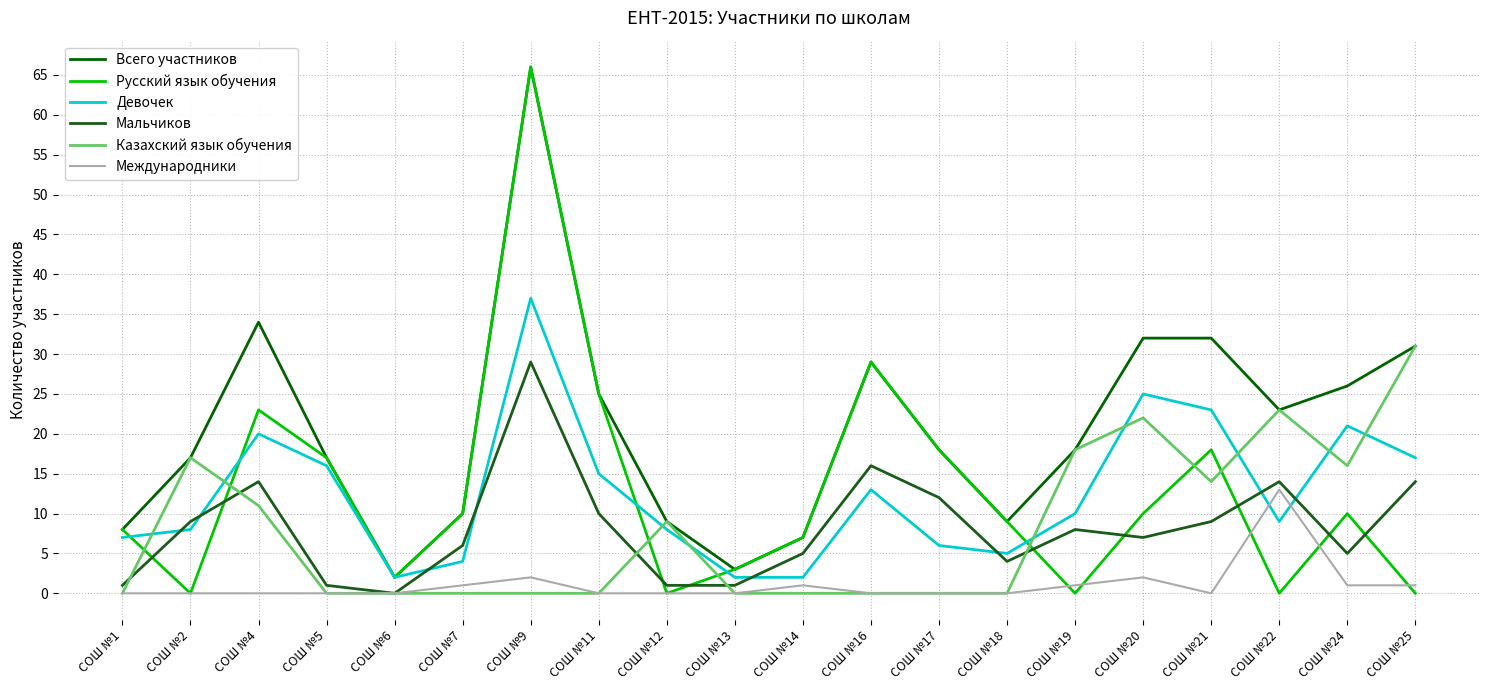

What are all the series names shown in the legend?

Всего участников, Русский язык обучения, Девочек, Мальчиков, Казахский язык обучения, Международники